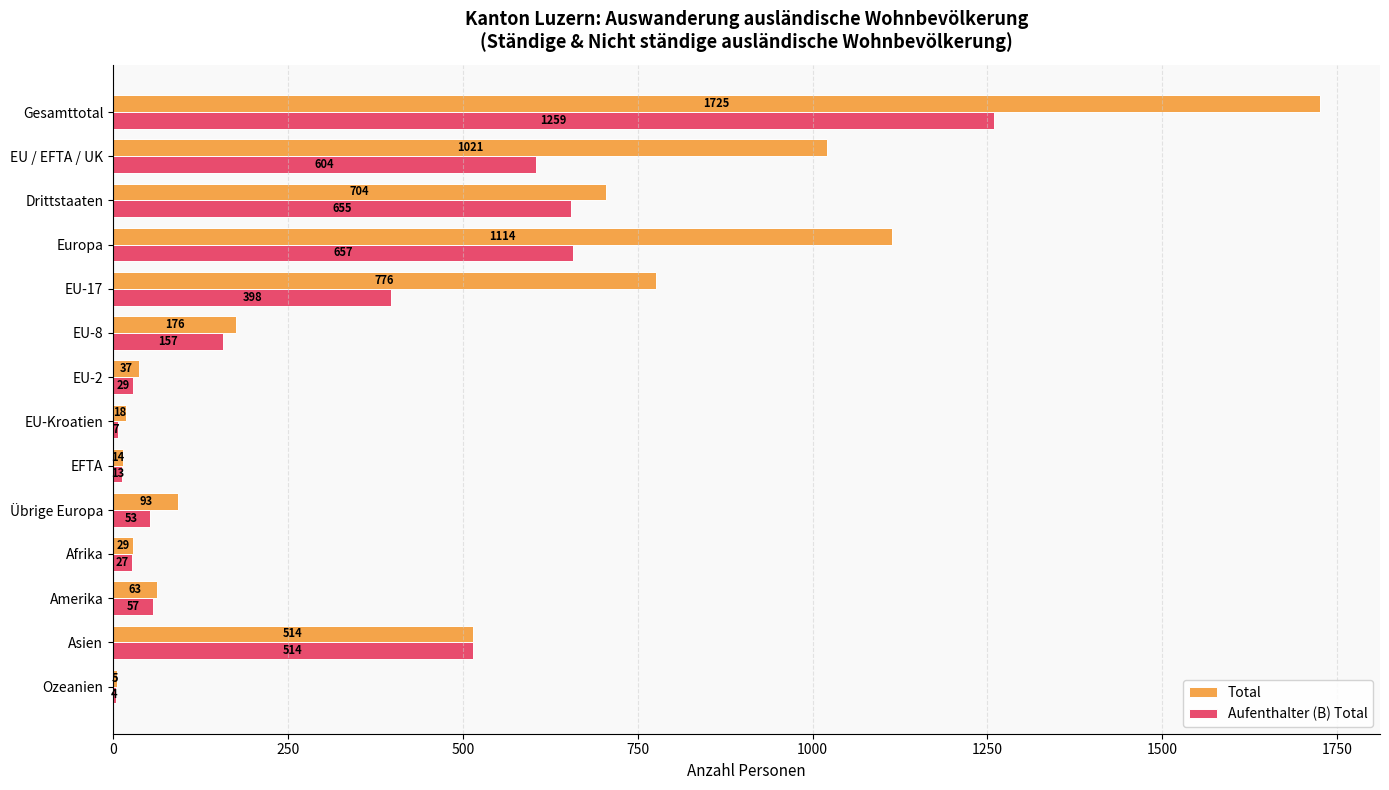

Is it true that Total equals 37 at EU-2?

True